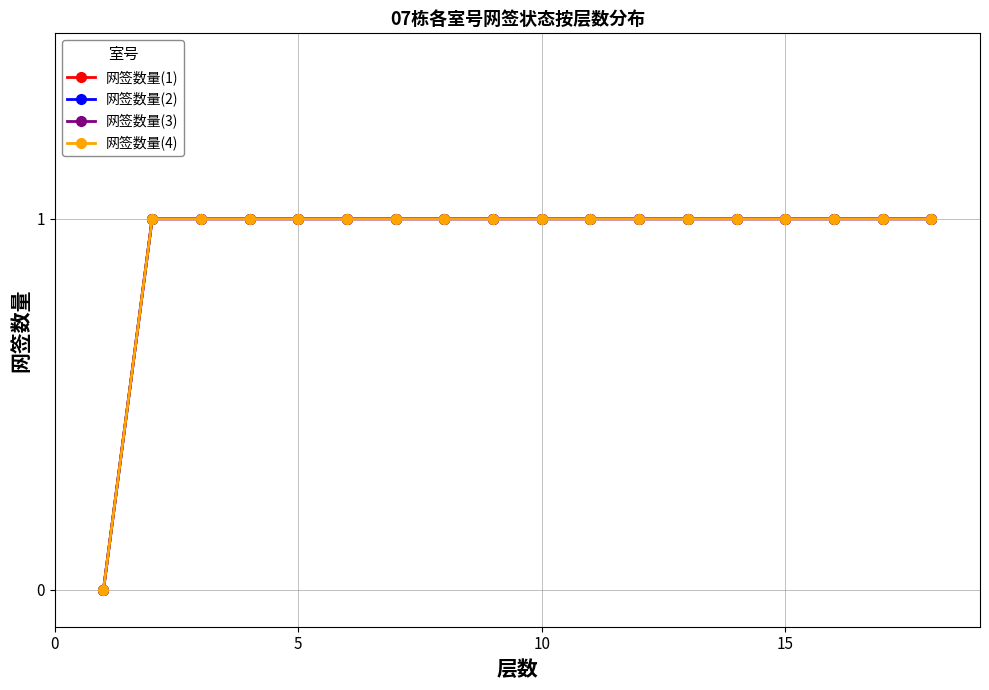

Does the chart have visible grid lines?

Yes